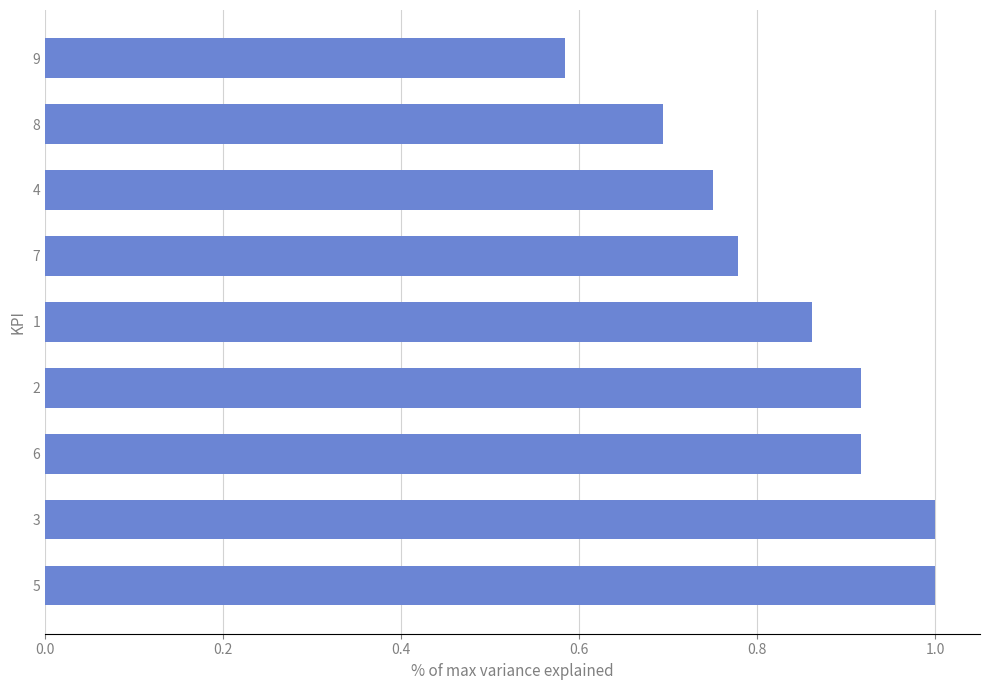

What is the difference between the maximum and minimum values?

0.4